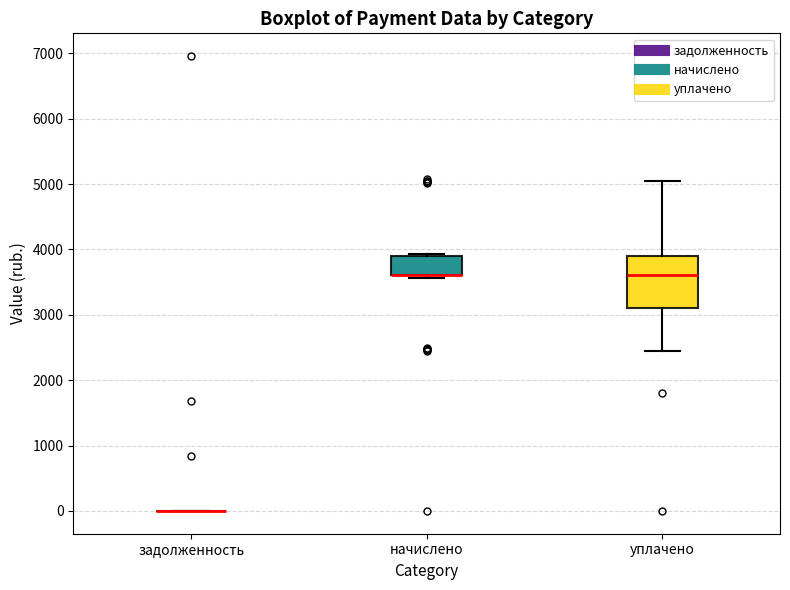

Which box is the tallest, from its lower edge to its upper edge?

уплачено